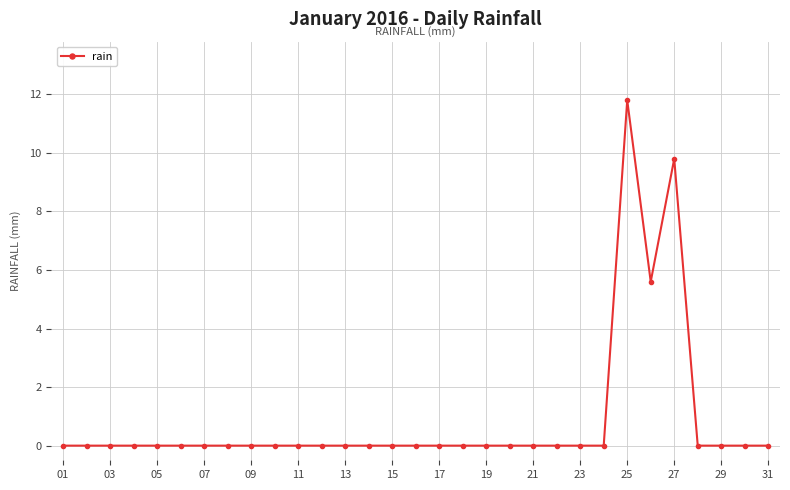

What is the sum of all values?

27.2